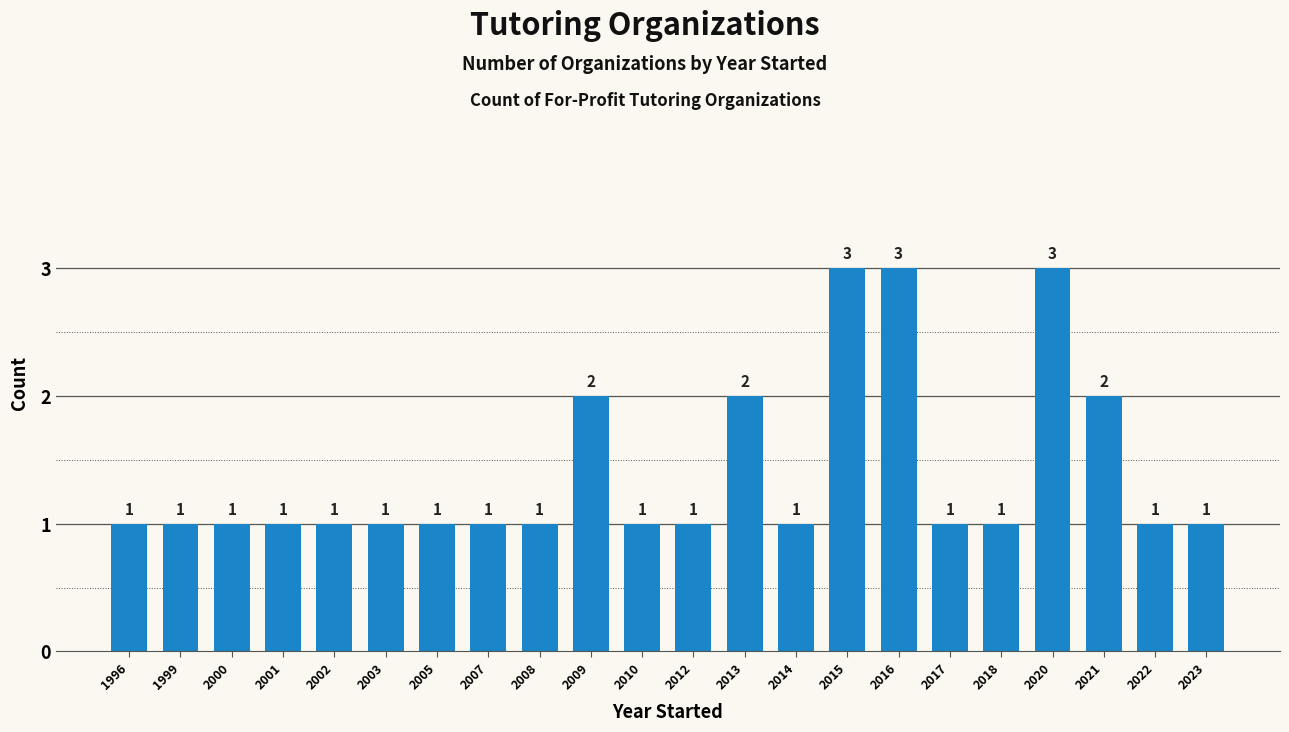

Does the chart contain stacked bars?

No